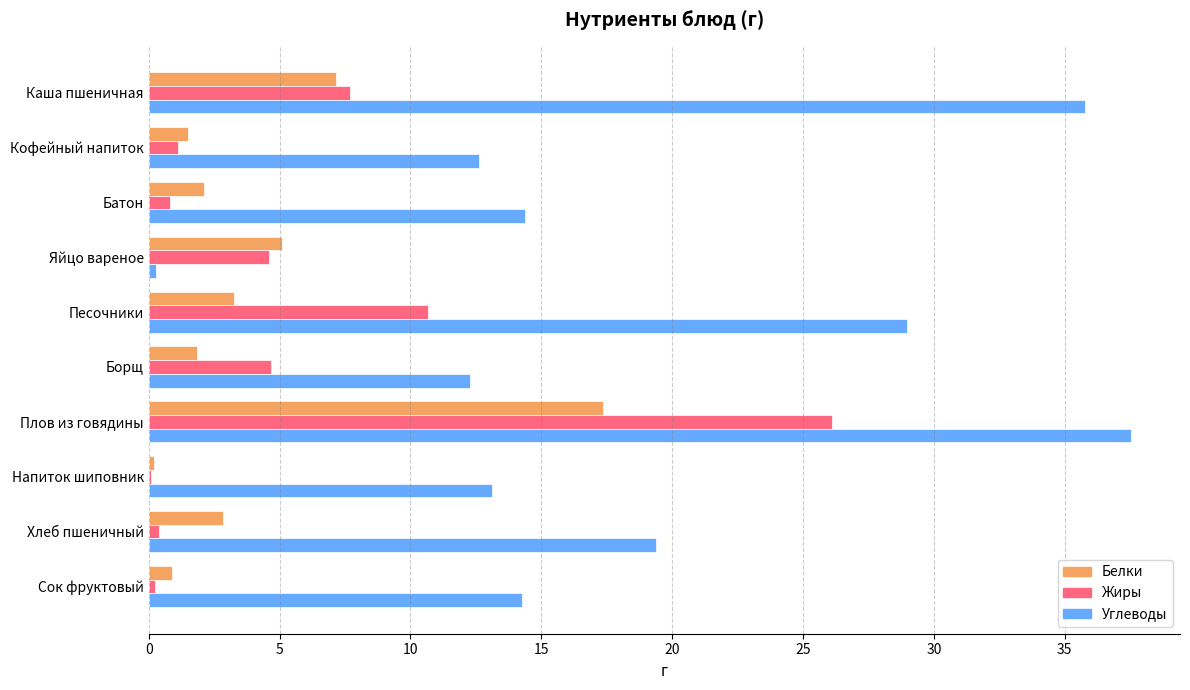

Which series has the widest spread of values?

Углеводы